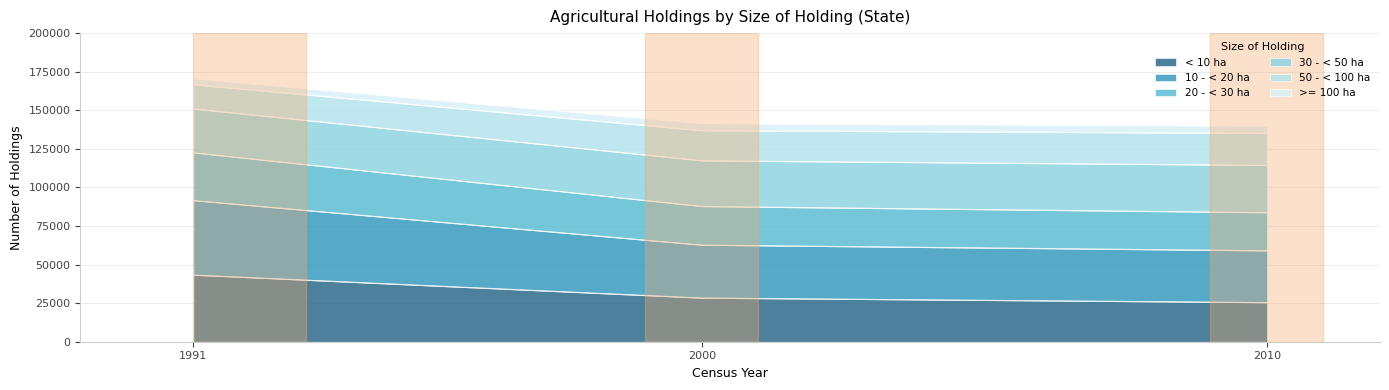

At which category is the sum across all series the highest?

1991